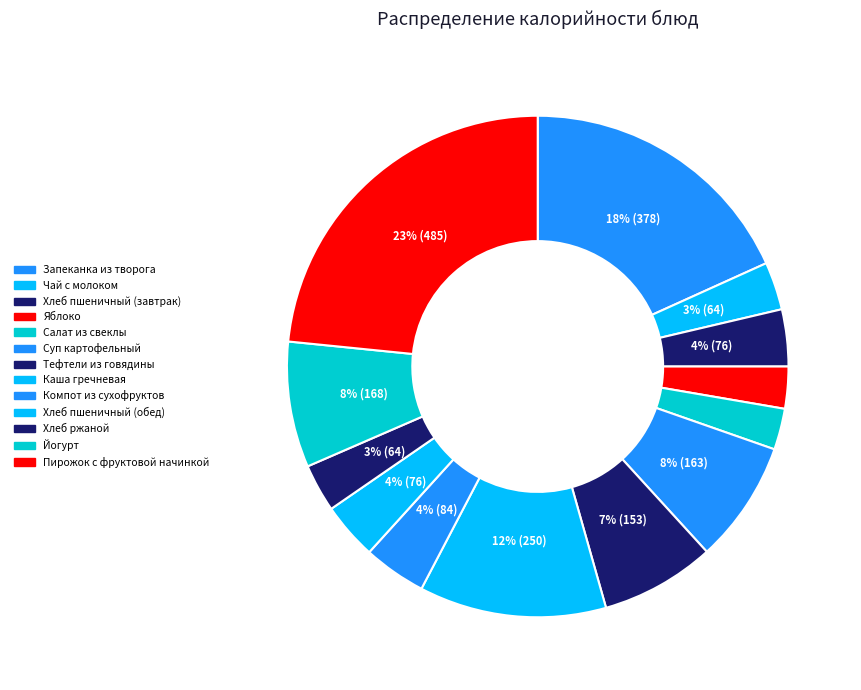

Do Чай с молоком and Хлеб пшеничный (завтрак) together represent more than half of the pie?

No